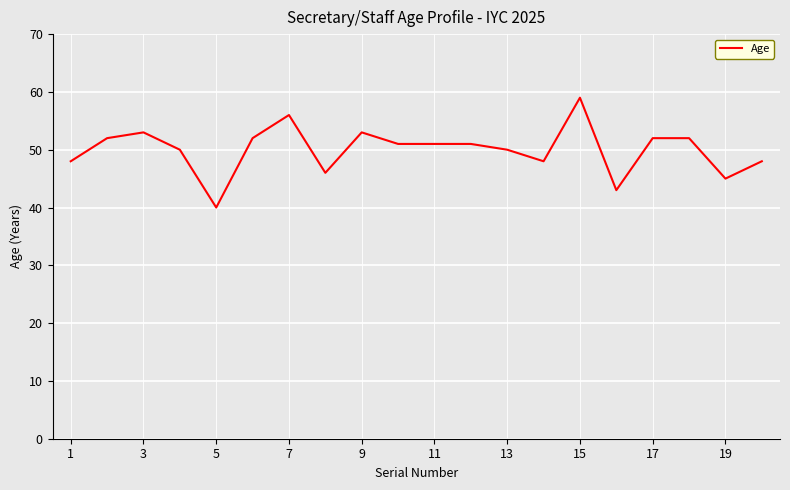

What is the smallest value displayed?

40